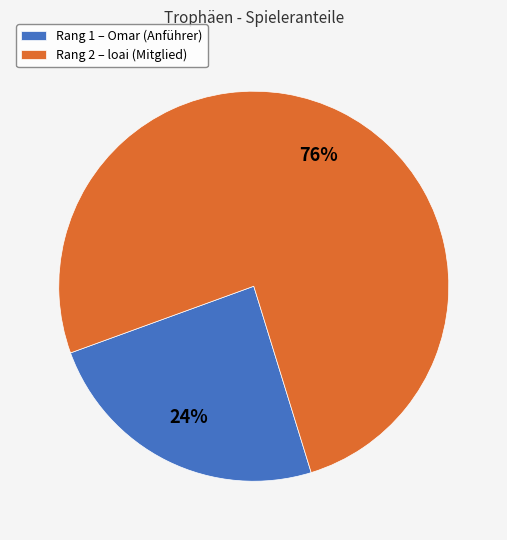

Do Rang 1 – Omar (Anführer) and Rang 2 – loai (Mitglied) together represent more than half of the pie?

Yes